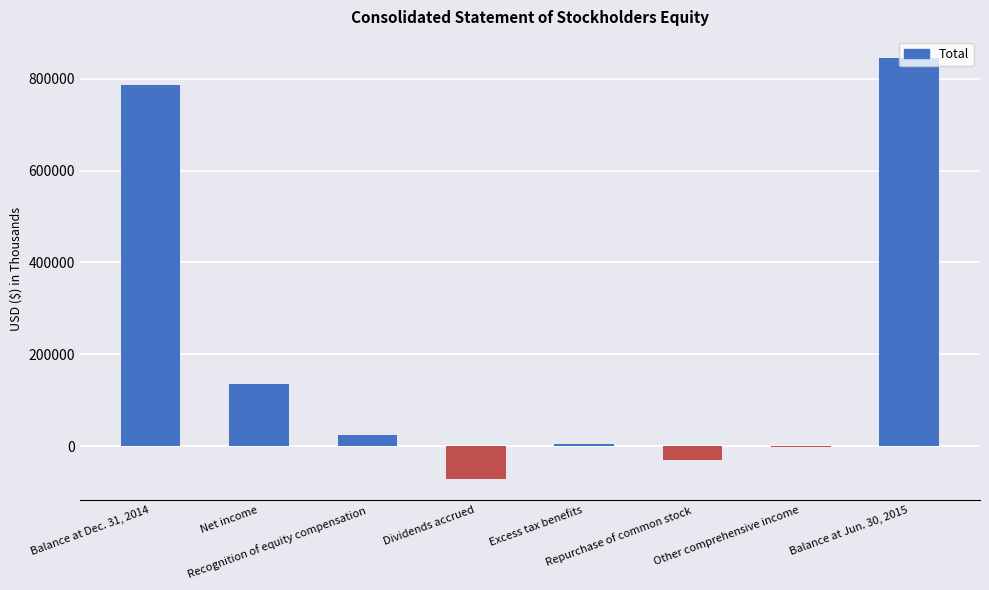

What is the greatest value displayed?

845639